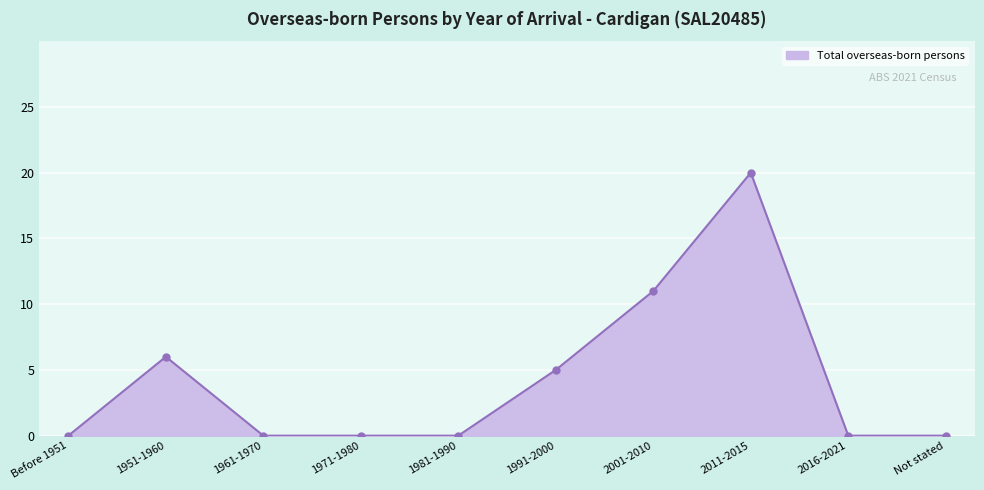

What is the sum of all values?

42